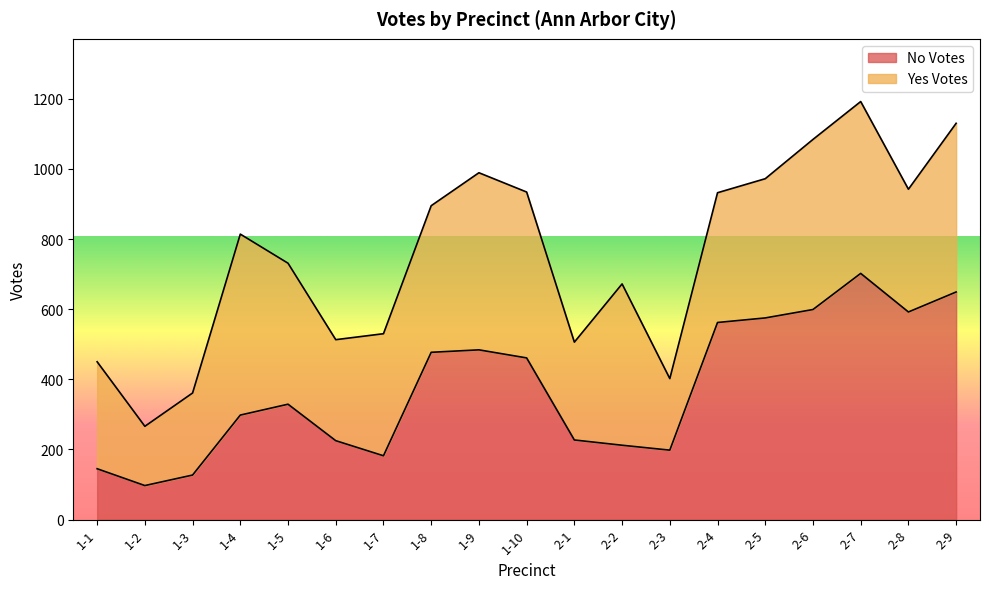

Where is the first local maximum?

1-5